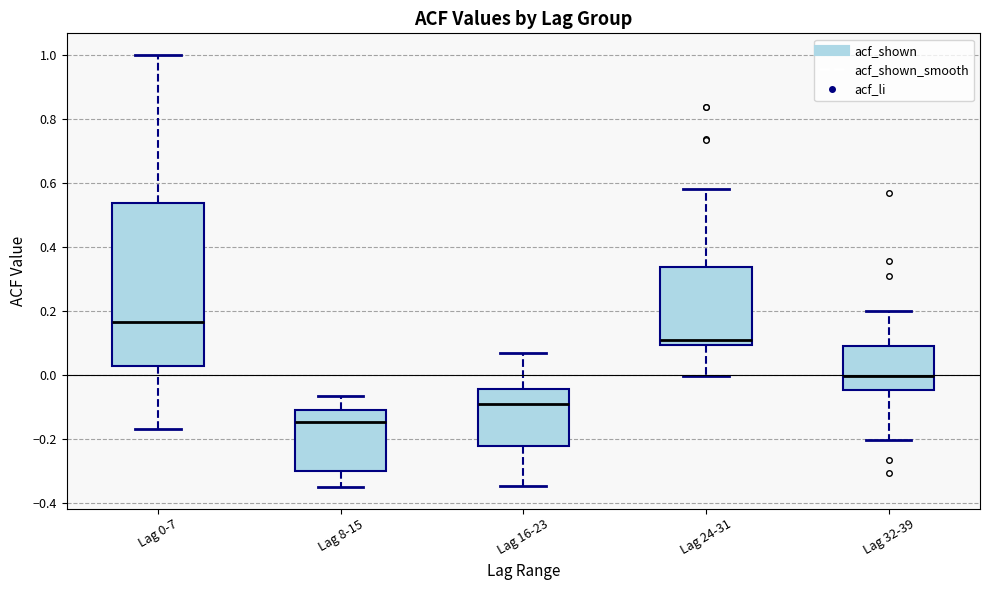

Comparing the boxes themselves (not the whiskers), which one is the tallest?

Lag 0-7